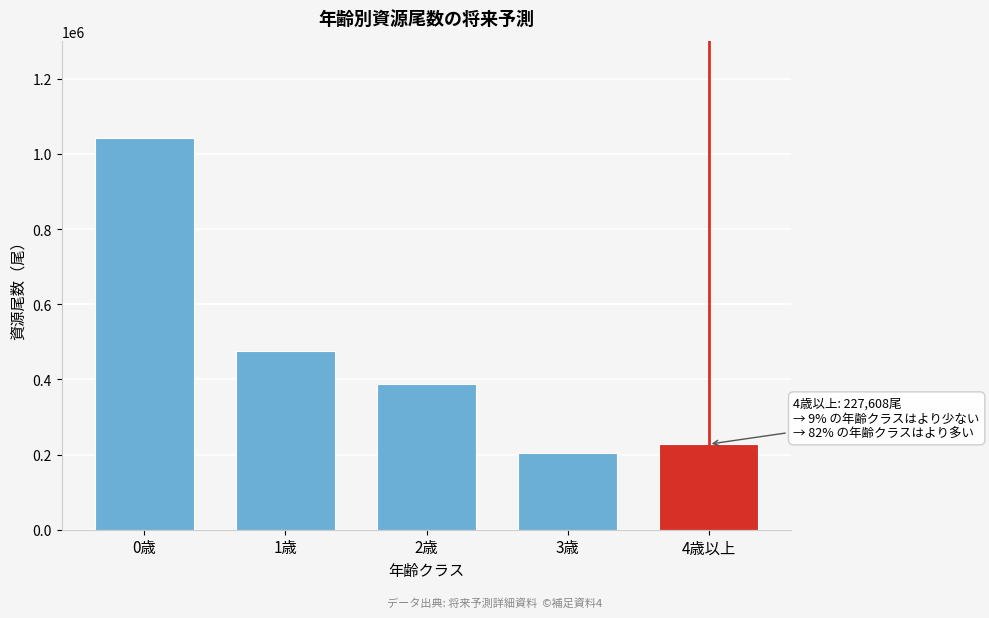

Reading right to left, transcribe all the data shown in this chart.

4歳以上=227608	3歳=204413	2歳=387303	1歳=475119	0歳=1040892